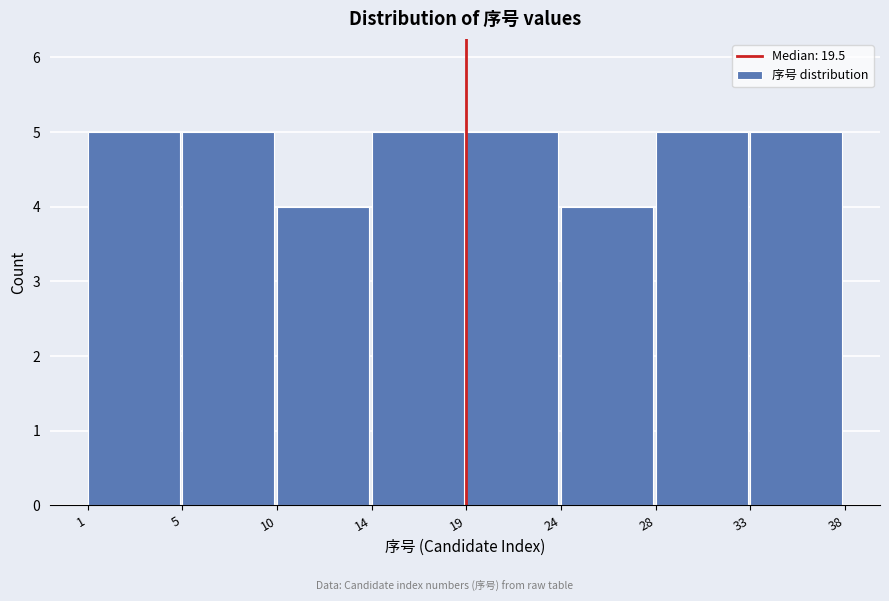

Reading left to right, what are all the values shown in this chart?

5	5	4	5	5	4	5	5